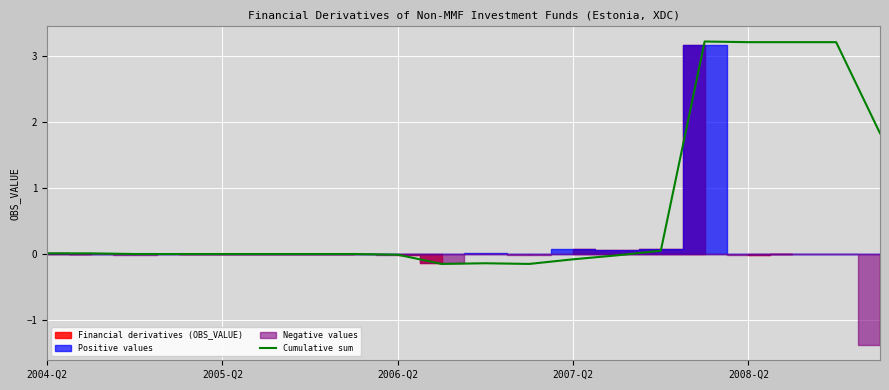

Reading left to right, list all the values displayed in this chart.

0.0	0.0	-0.0	-0.0	-0.0	-0.0	-0.0	-0.0	-0.0	-0.2	-0.1	-0.1	-0.1	-0.0	0.1	3.2	3.2	3.2	3.2	1.8